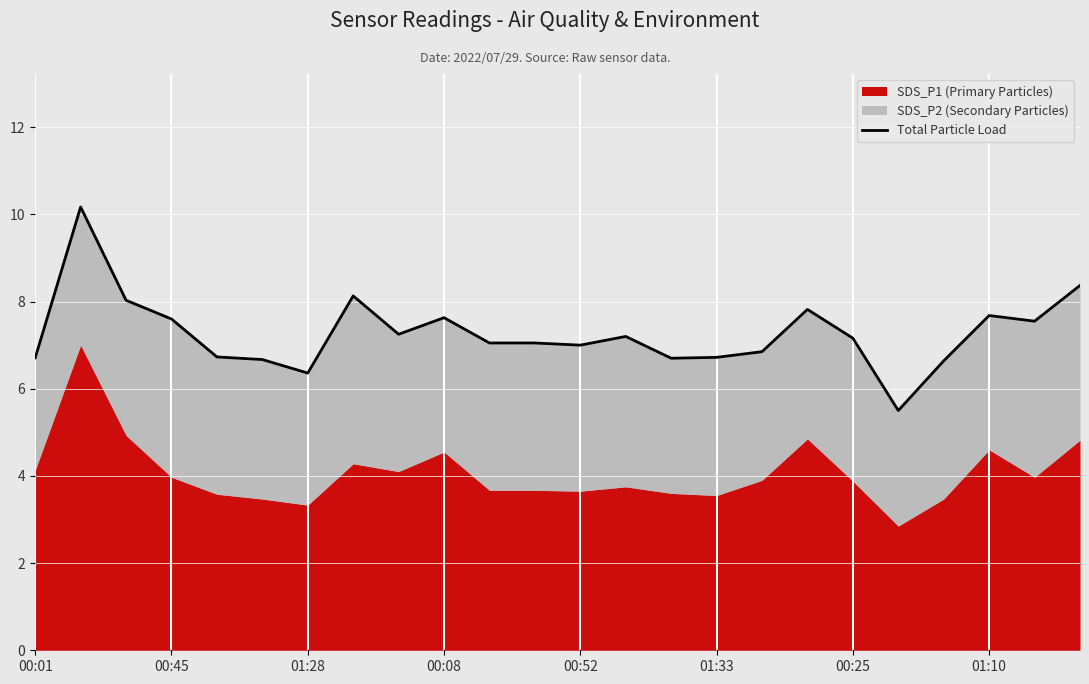

What is the average value?

7.3